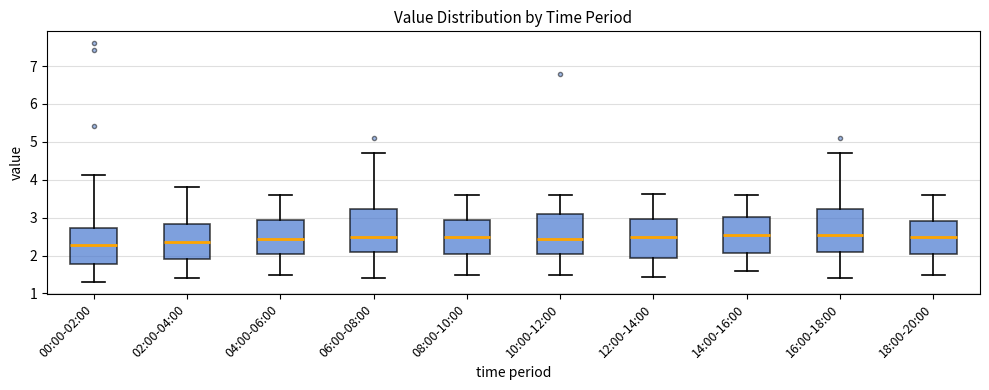

Where does the upper whisker of the box for 12:00-14:00 end on the y-axis? The values are not printed on the chart, so give them approximately, as read against the axis.

3.6